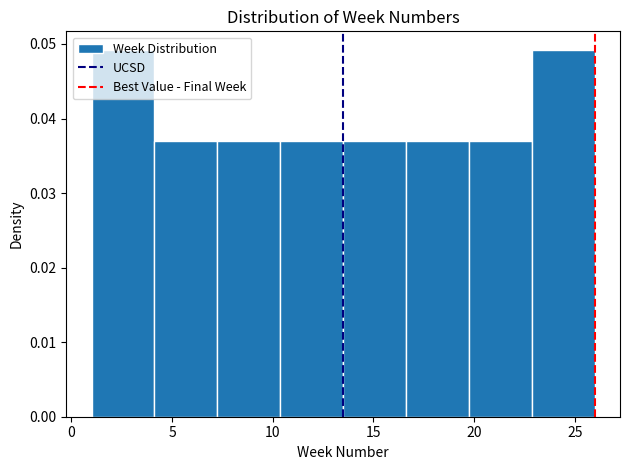

How tall is the bar that spans 23.0 to 26.0 on the x-axis? Neither the bar edges nor the heights are printed on the chart, so give them approximately, as read against the axes.

0.049